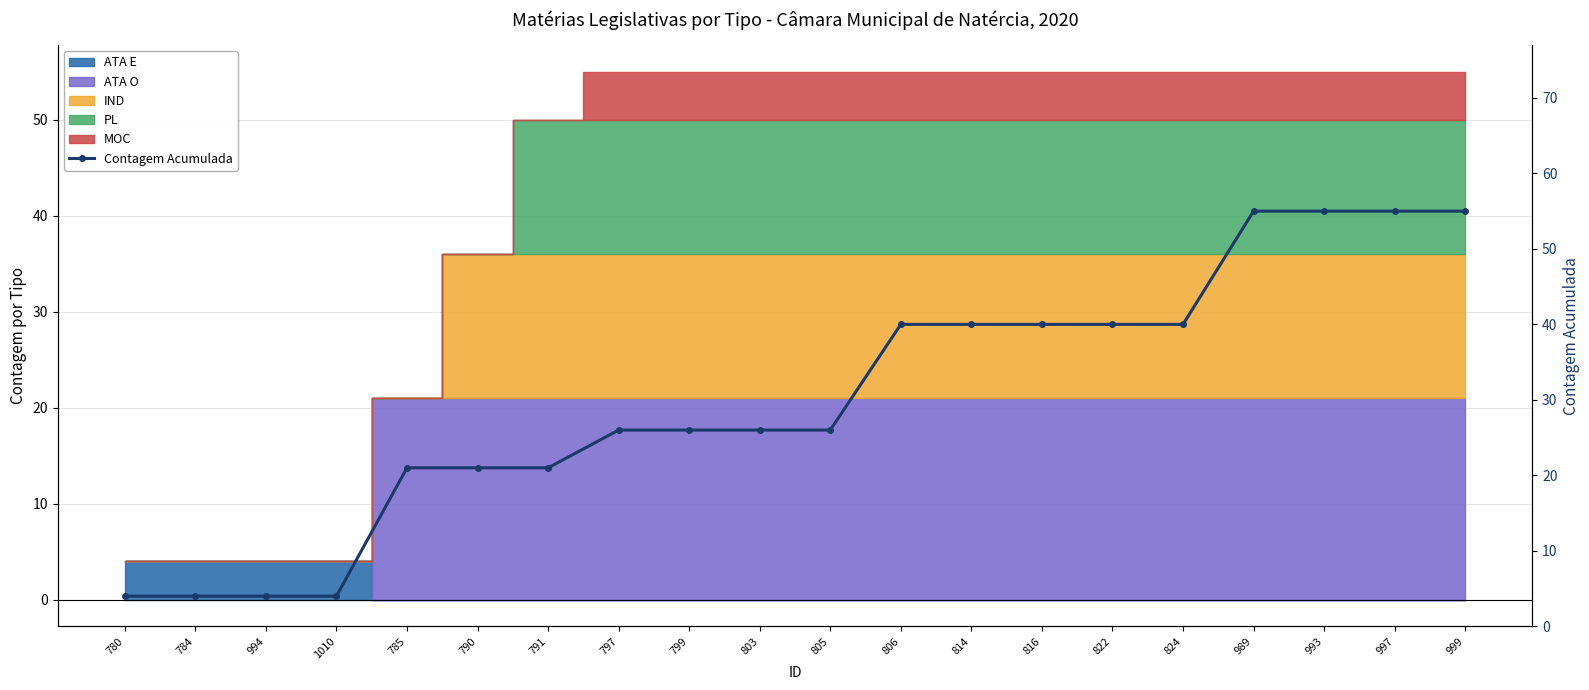

Is it true that the value at 999 is 55?

True